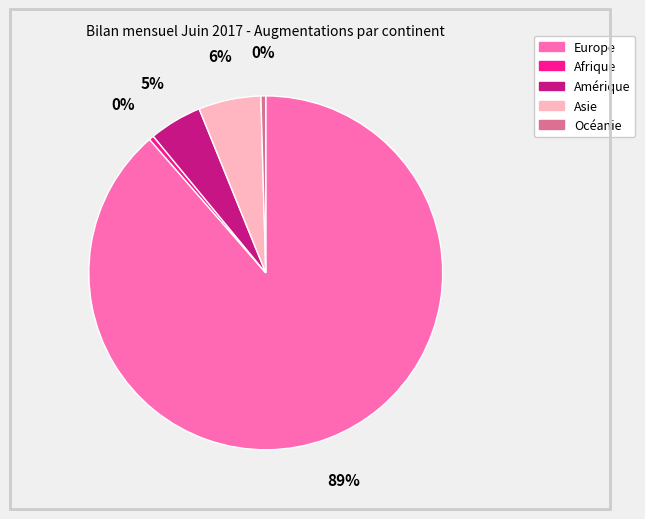

Combined, do Afrique and Océanie account for over 50%?

No